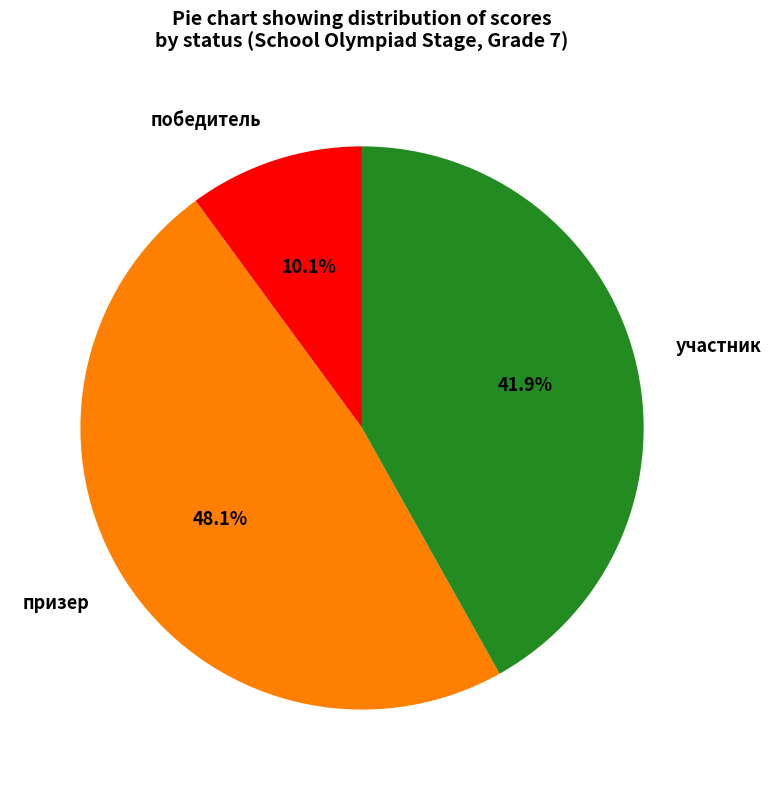

What is the smallest slice in the pie chart?

победитель